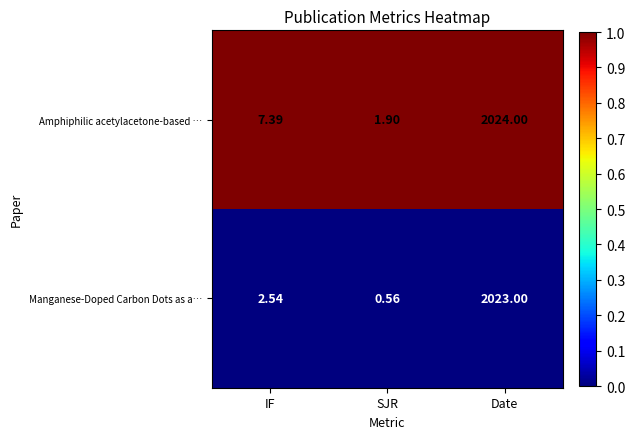

What is the spread (max minus min) of values at SJR?

1.3